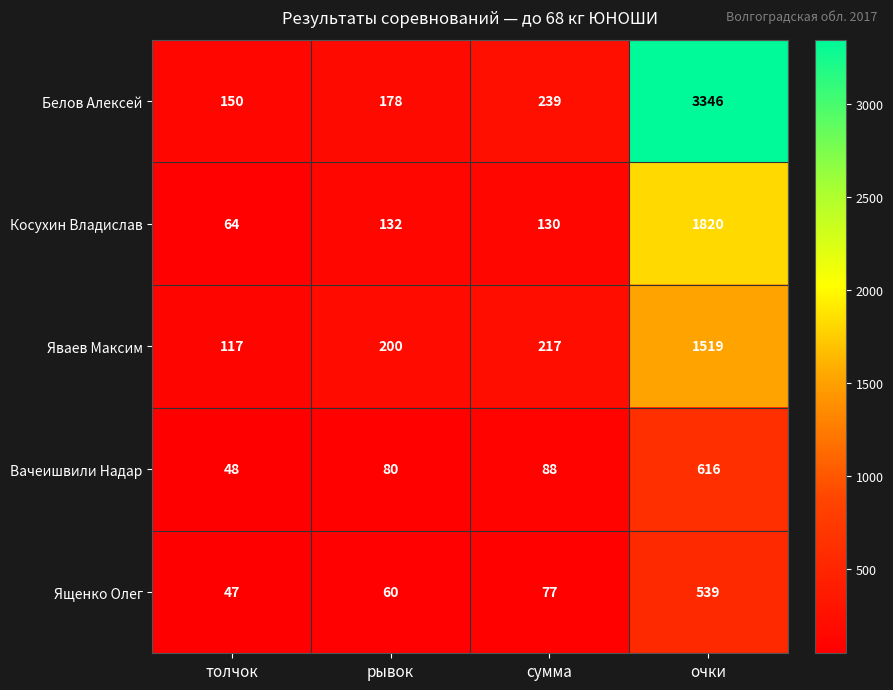

Which category has the highest value in the Белов Алексей series?

очки